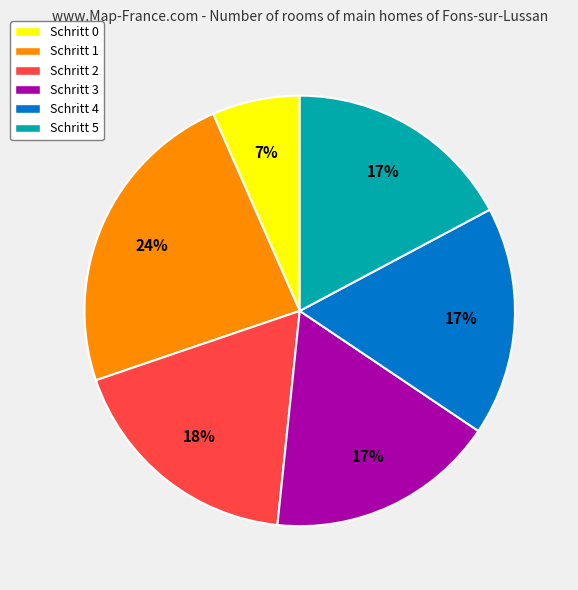

Do Schritt 3 and Schritt 5 together represent more than half of the pie?

No